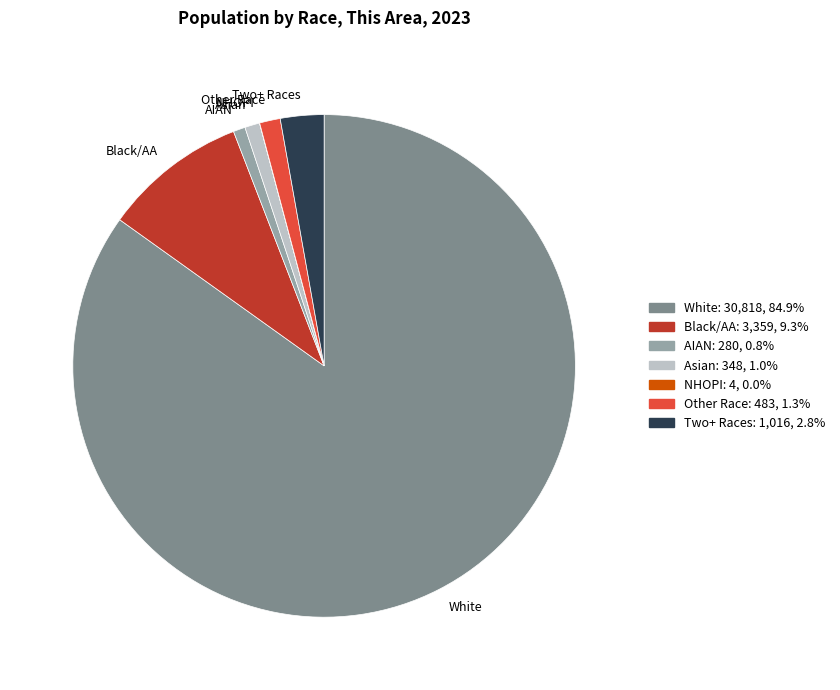

Do Black/AA and AIAN together represent more than half of the pie?

No